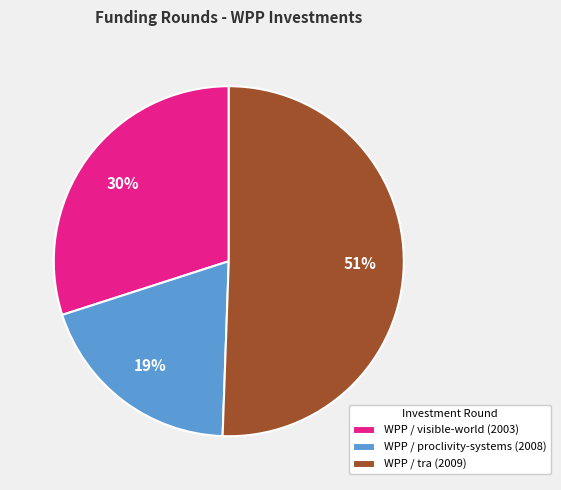

Which has a higher value, WPP / tra (2009) or WPP / proclivity-systems (2008)?

WPP / tra (2009)